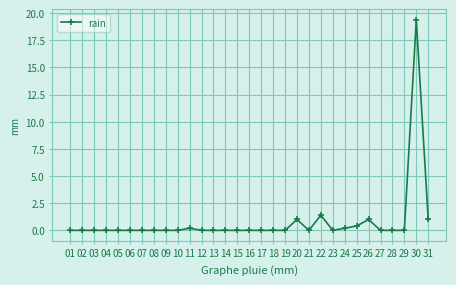

What is the difference between the second highest and second lowest values?

1.4